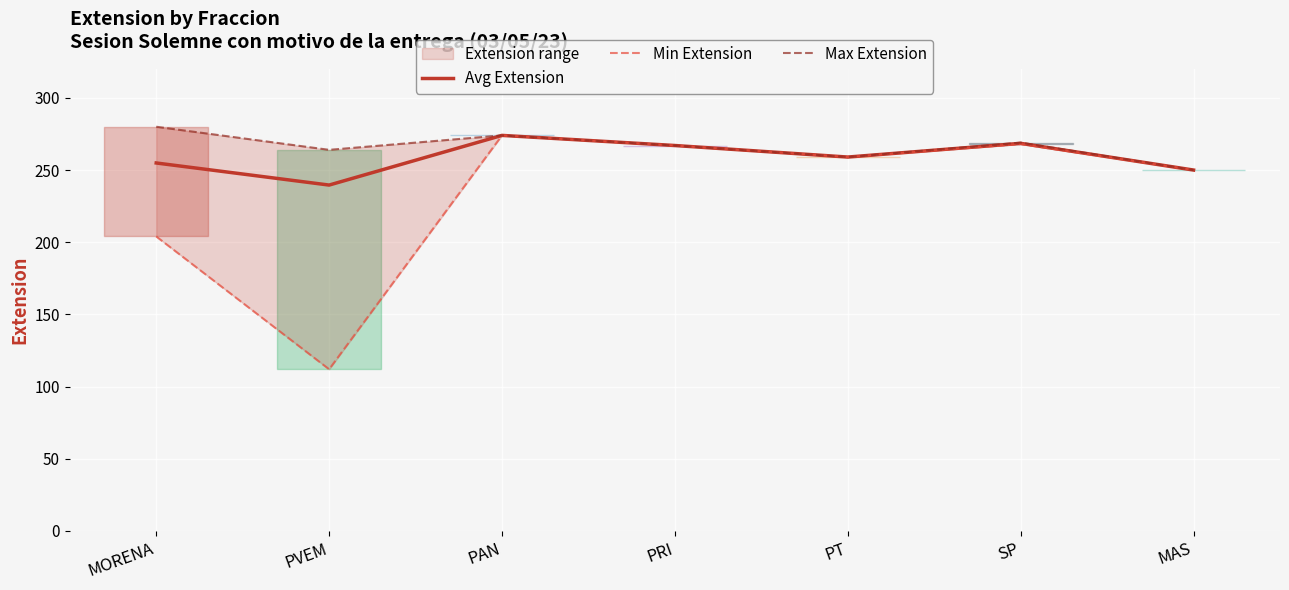

Reading left to right, transcribe all the data shown in this chart.

Avg Extension: 254.9	239.6	274.0	267.0	259.0	268.5	250.0
Min Extension: 204.0	112.0	274.0	267.0	259.0	268.0	250.0
Max Extension: 280.0	264.0	274.0	267.0	259.0	269.0	250.0